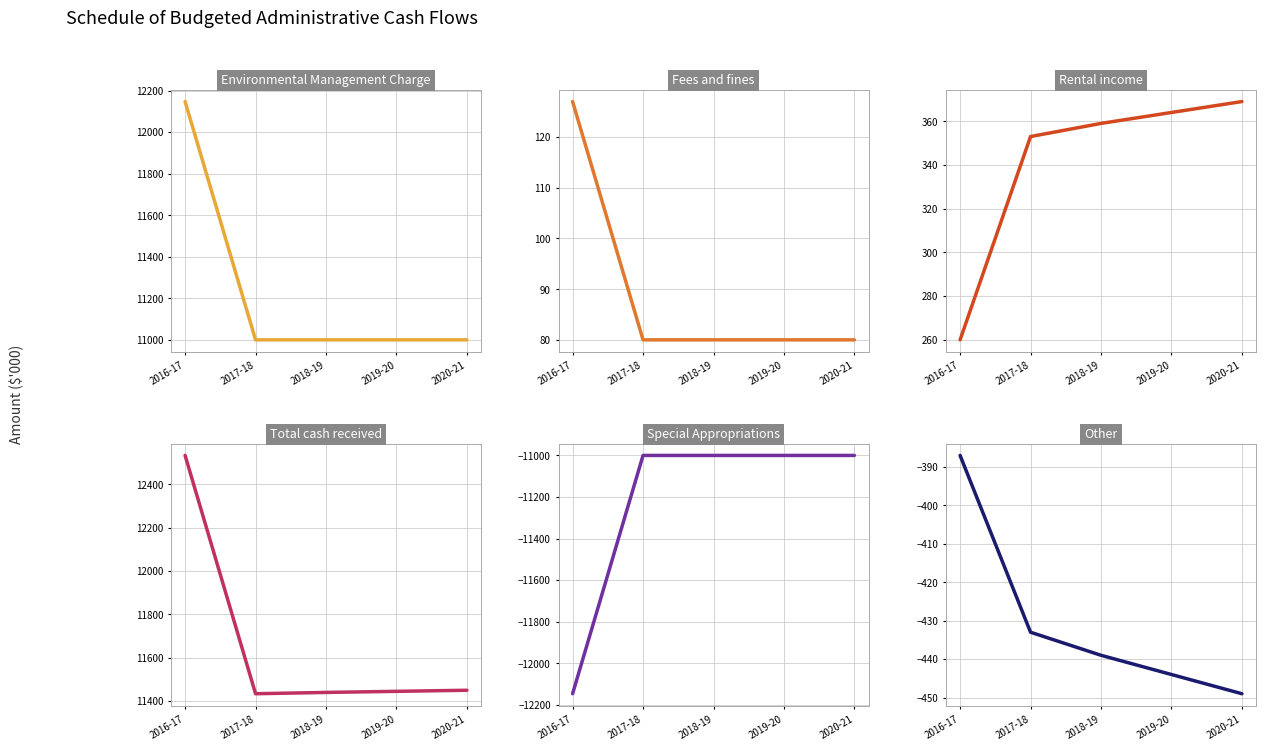

True or false: Rental income has a value of 162 at 2016-17.

False